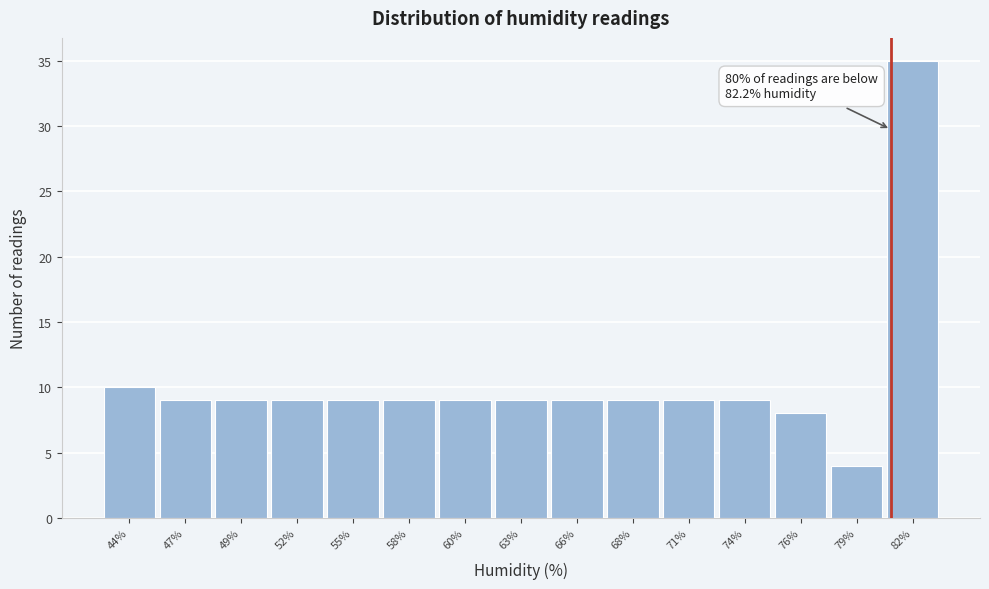

Reading left to right, what are all the values shown in this chart?

10	9	9	9	9	9	9	9	9	9	9	9	8	4	35